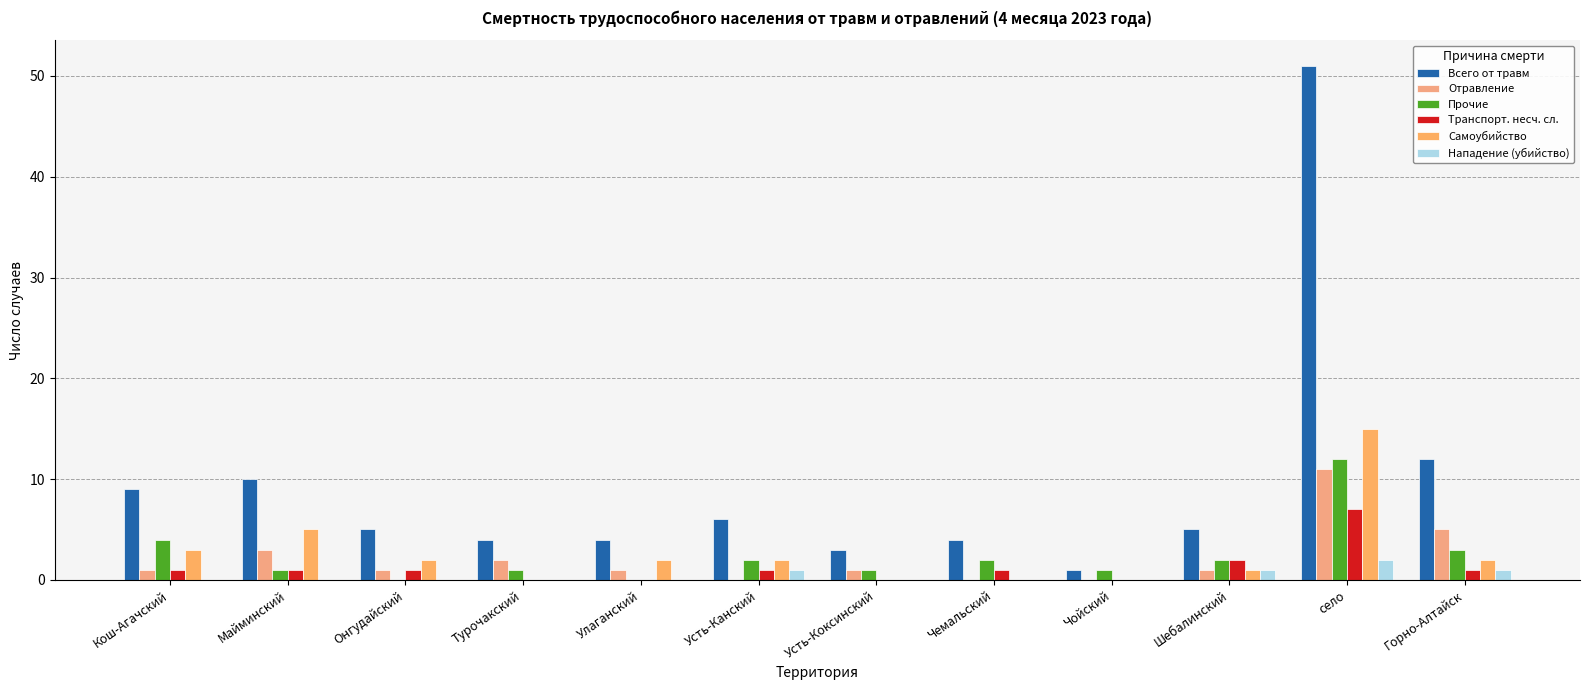

What is the difference between the second highest and second lowest values in the Всего от травм series?

9